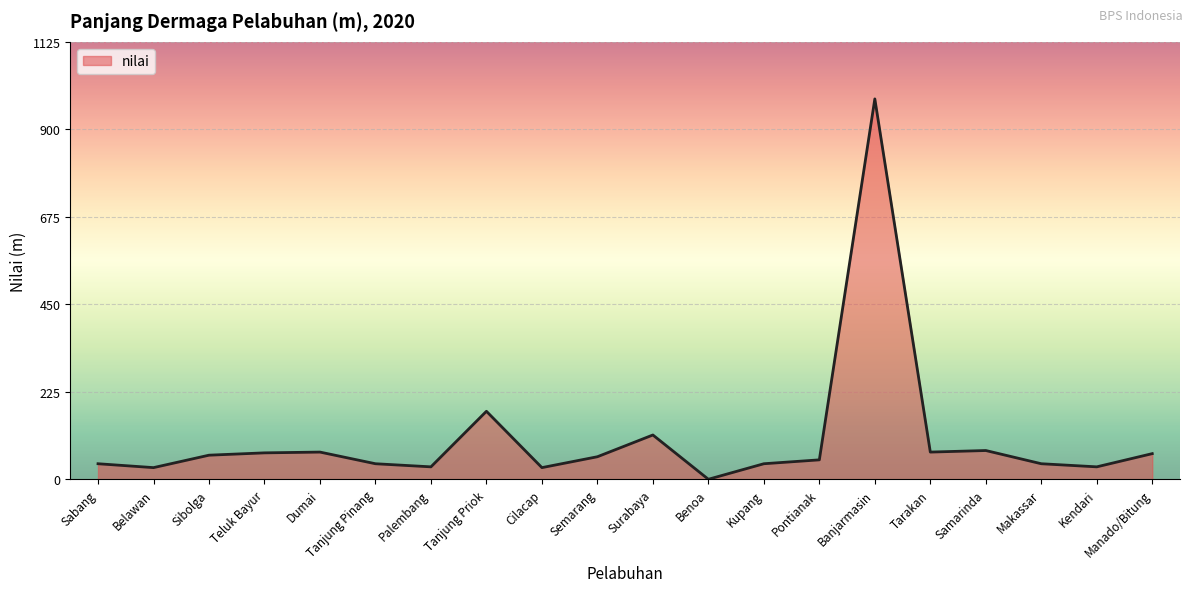

True or false: the data shows 40 at Tanjung Pinang.

True